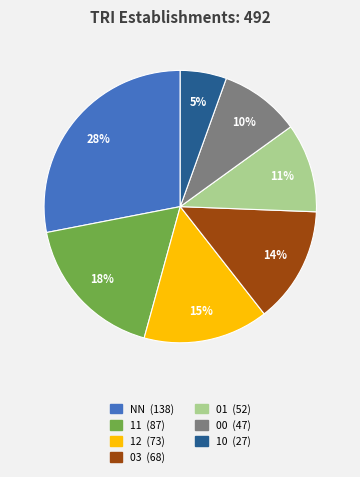

Is it true that 10 is 12% of the pie?

False